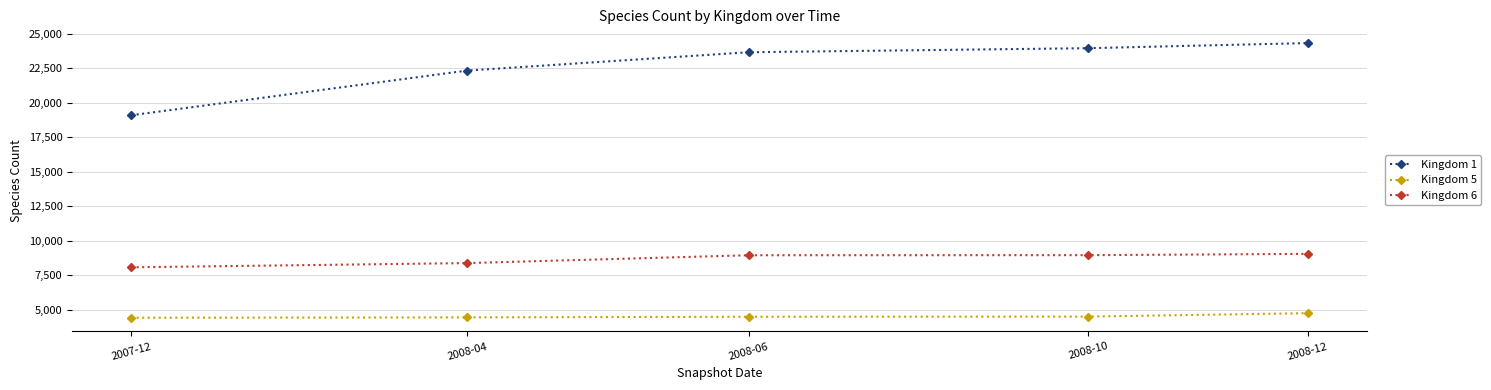

Count the number of categories in the chart.

5